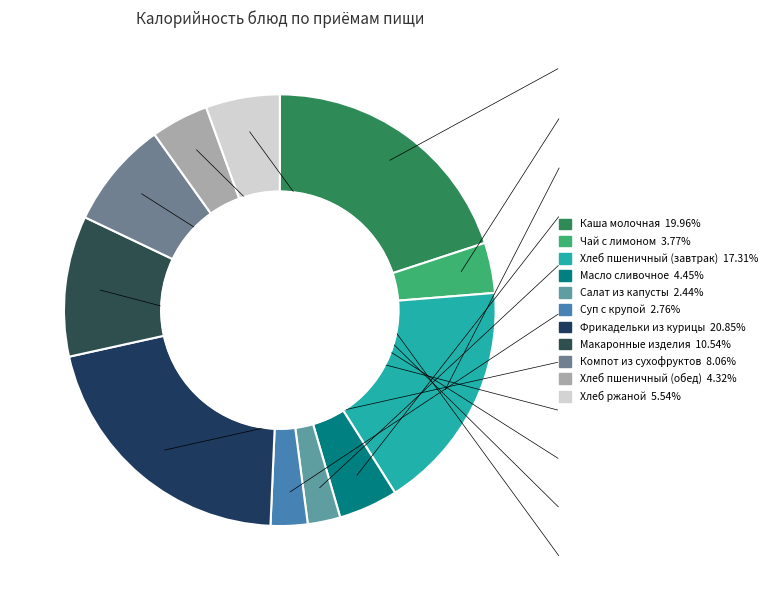

Count the number of slices in the pie.

11